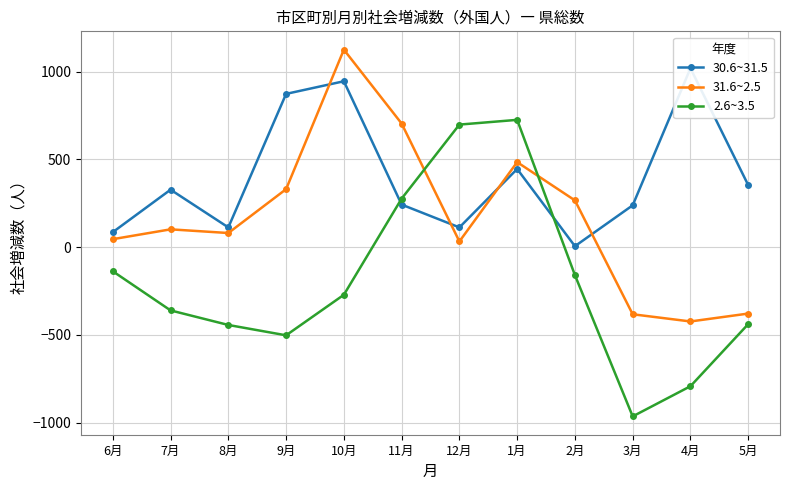

Reading right to left, transcribe all the data shown in this chart.

30.6~31.5: 353	1019	238	5	445	112	242	945	873	112	327	85
31.6~2.5: -379	-424	-383	266	484	32	704	1125	330	80	101	45
2.6~3.5: -439	-793	-965	-160	725	698	276	-272	-503	-444	-361	-138